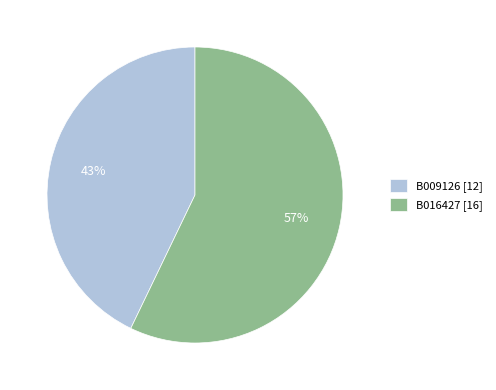

Is the sum of B009126 [12] and B016427 [16] greater than half?

Yes